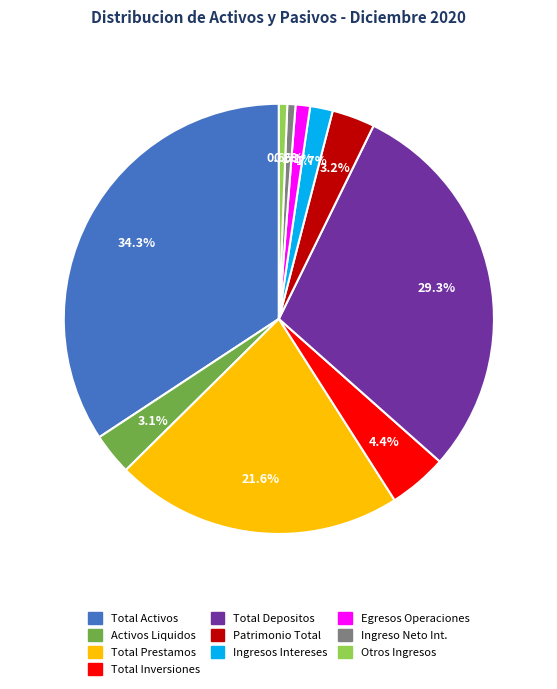

Count the number of slices in the pie.

10